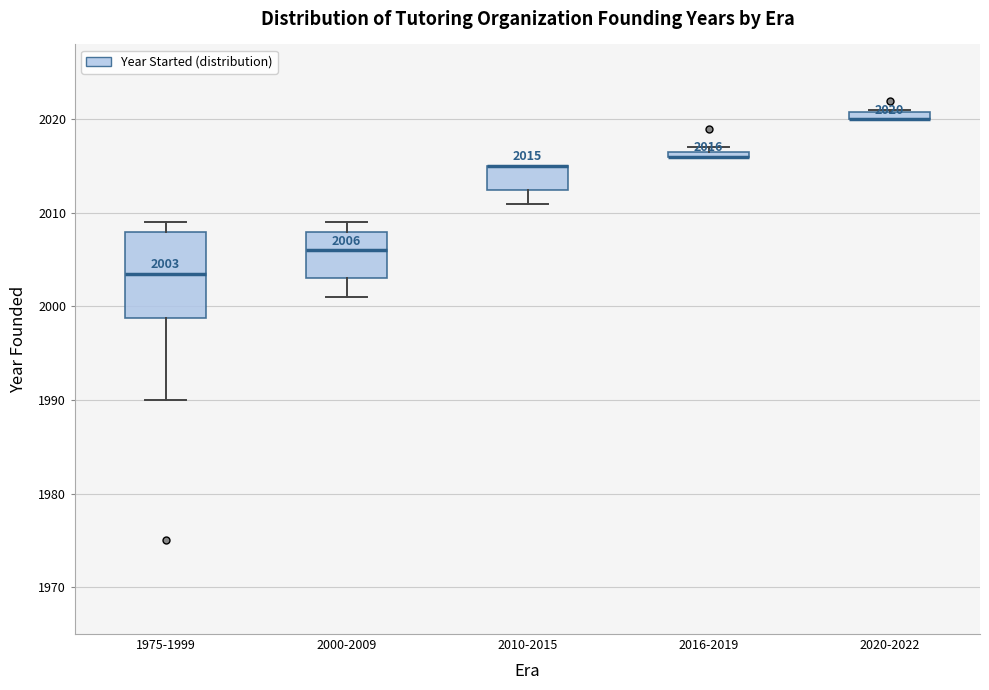

Comparing the boxes themselves (not the whiskers), which one is the tallest?

1975-1999